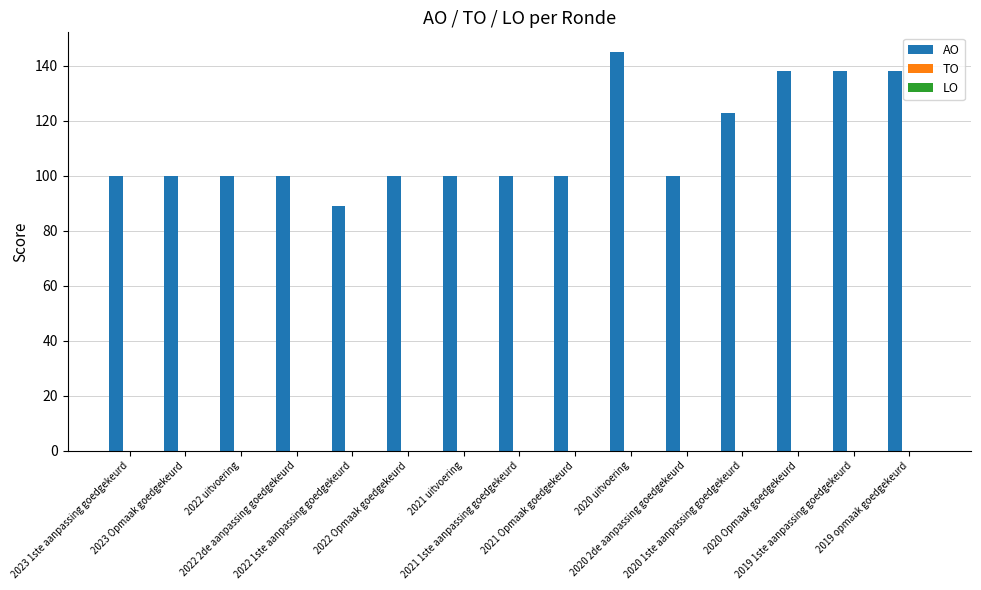

What is the label of the 10th bar from the right?

2022 Opmaak goedgekeurd